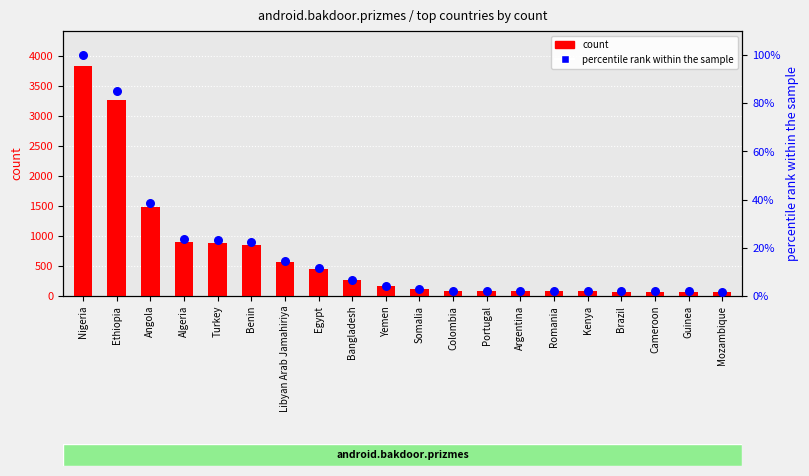

Is the value of count at Brazil greater than the value of percentile rank within the sample at Yemen?

Yes